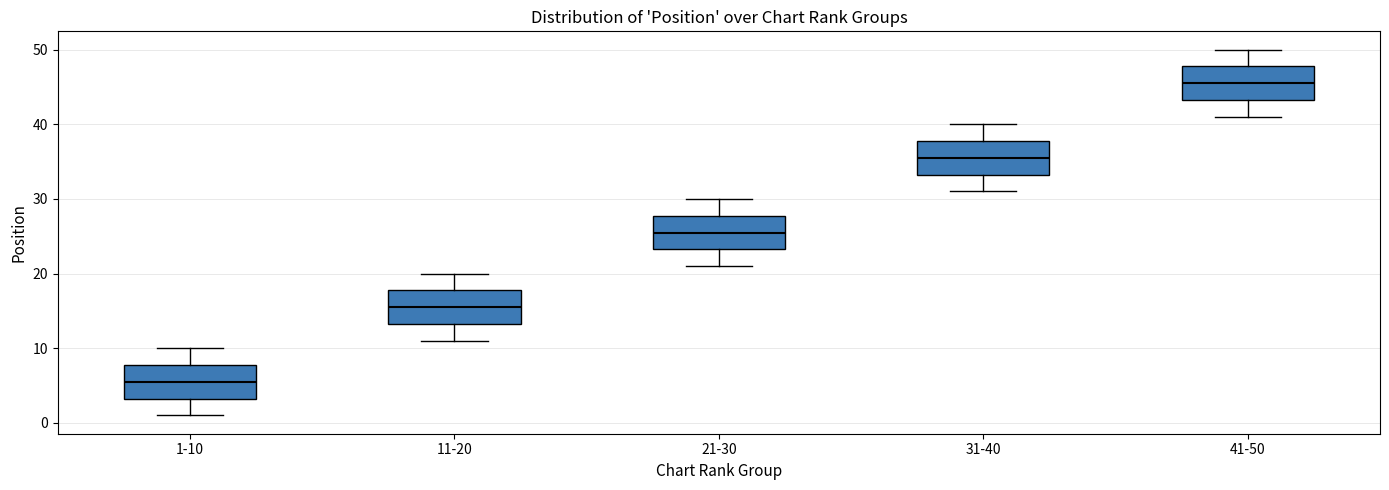

Reading left to right, read every box against the y-axis: the position of its median line, the range the box covers, and the ends of its whiskers. The values are not printed on the chart, so give them approximately, as read against the axis.

1-10: median 6, box 3 to 8, whiskers 1 to 10
11-20: median 16, box 13 to 18, whiskers 11 to 20
21-30: median 26, box 23 to 28, whiskers 21 to 30
31-40: median 36, box 33 to 38, whiskers 31 to 40
41-50: median 46, box 43 to 48, whiskers 41 to 50